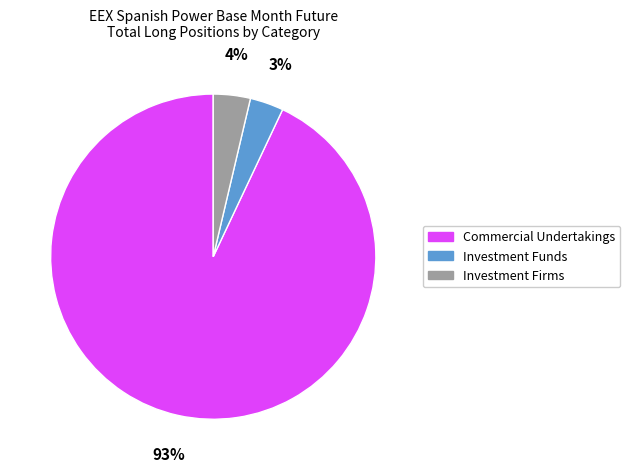

Which category accounts for the majority?

Commercial Undertakings